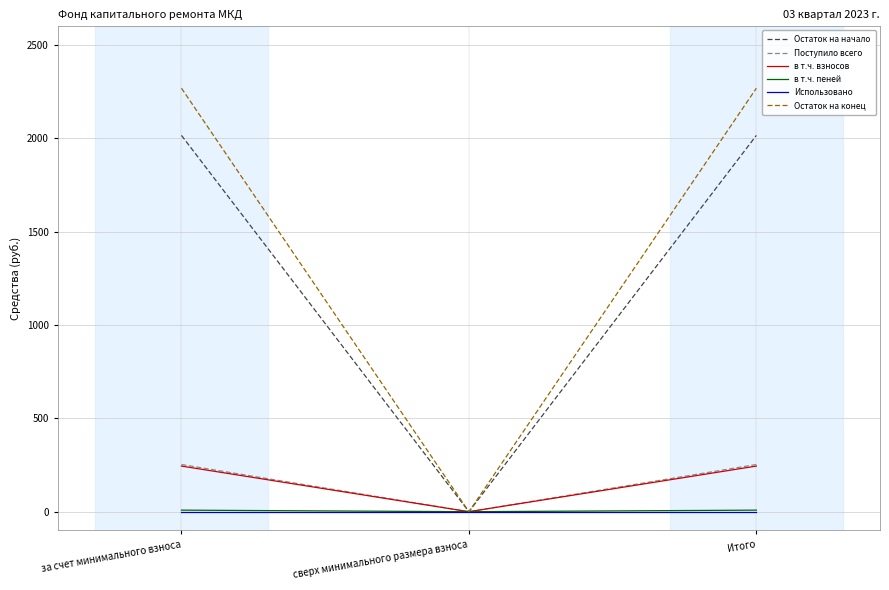

Count the number of data series in this chart.

6